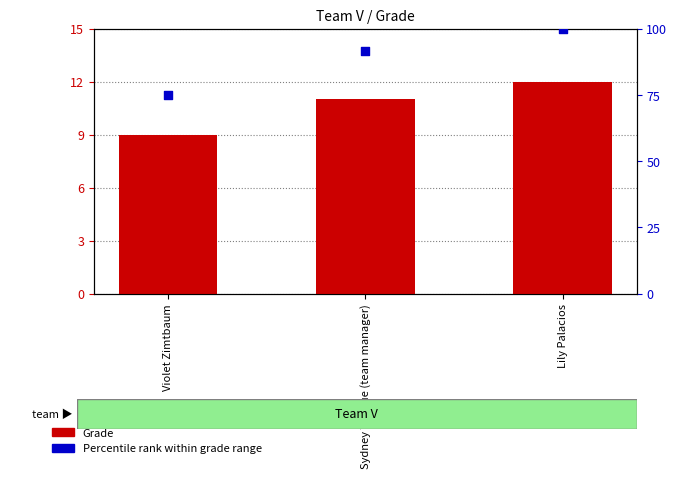

What is the total value across all series at Sydney Teague (team manager)?

102.7